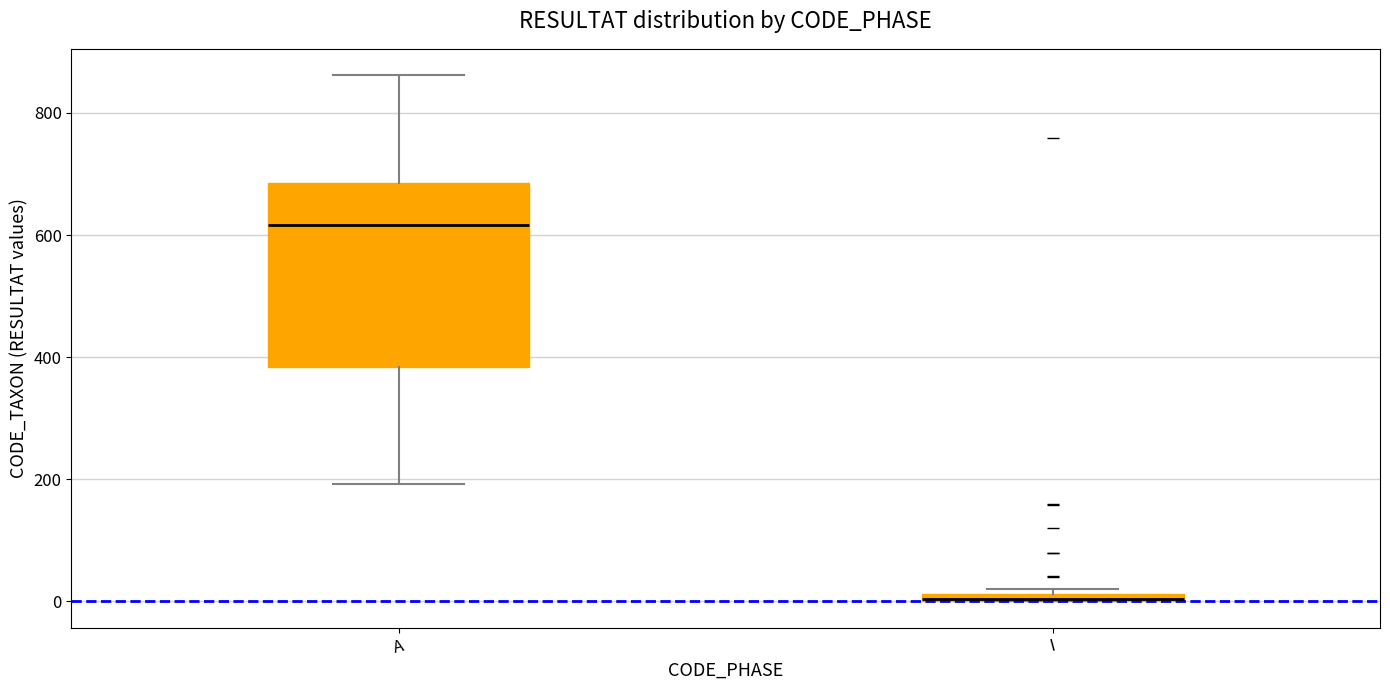

Where is the lower edge of the box for I on the y-axis? The values are not printed on the chart, so give them approximately, as read against the axis.

0